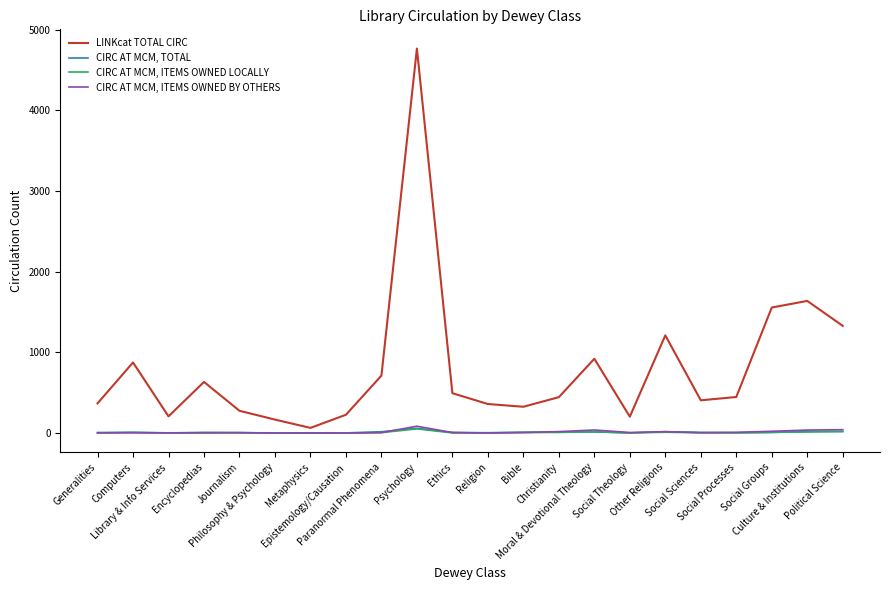

Is it true that LINKcat TOTAL CIRC equals 921 at Moral & Devotional Theology?

True